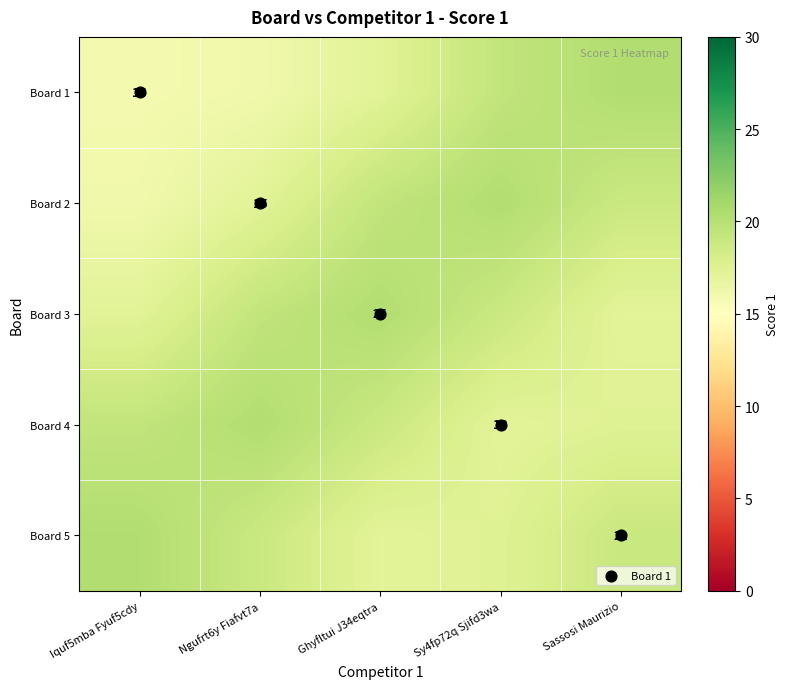

Is the value of Board 5 at Iquf5mba Fyuf5cdy greater than the value of Board 3 at Ngufrt6y Fiafvt7a?

Yes